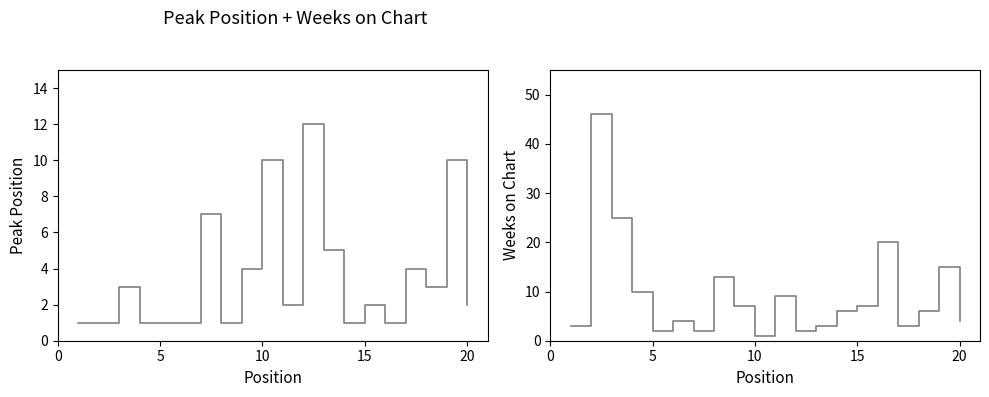

Is it true that Peak Position equals 6 at 16?

False